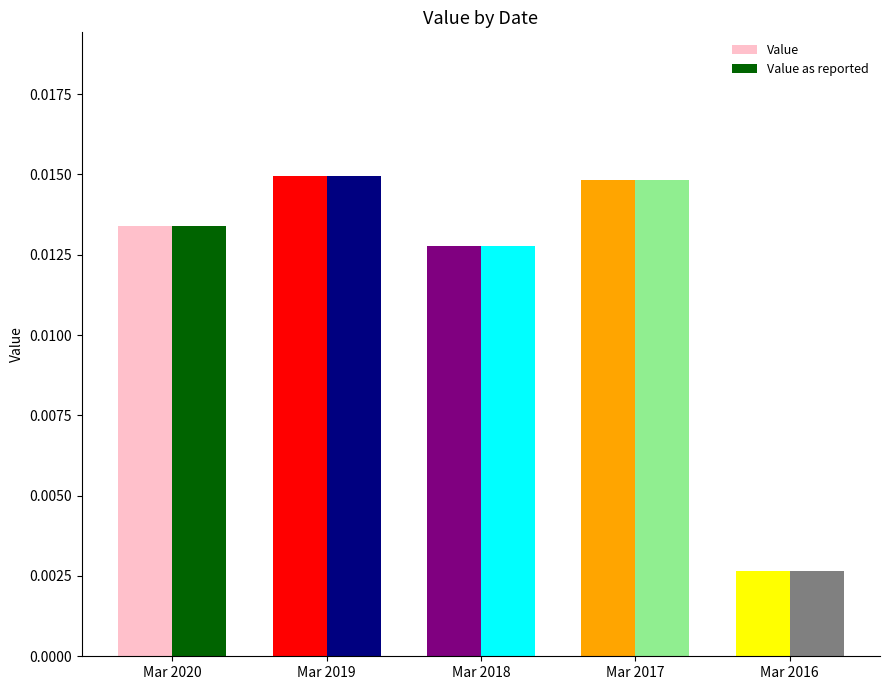

At how many categories does at least one series exceed 0?

5